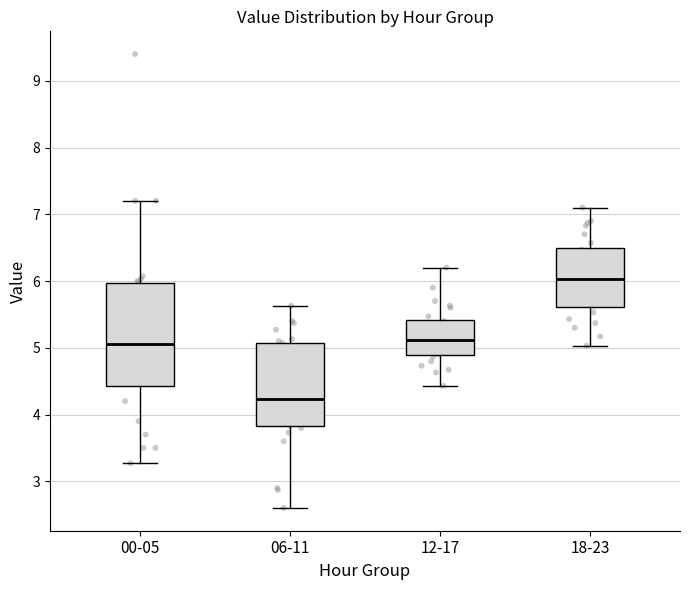

Comparing the boxes themselves (not the whiskers), which one is the tallest?

00-05